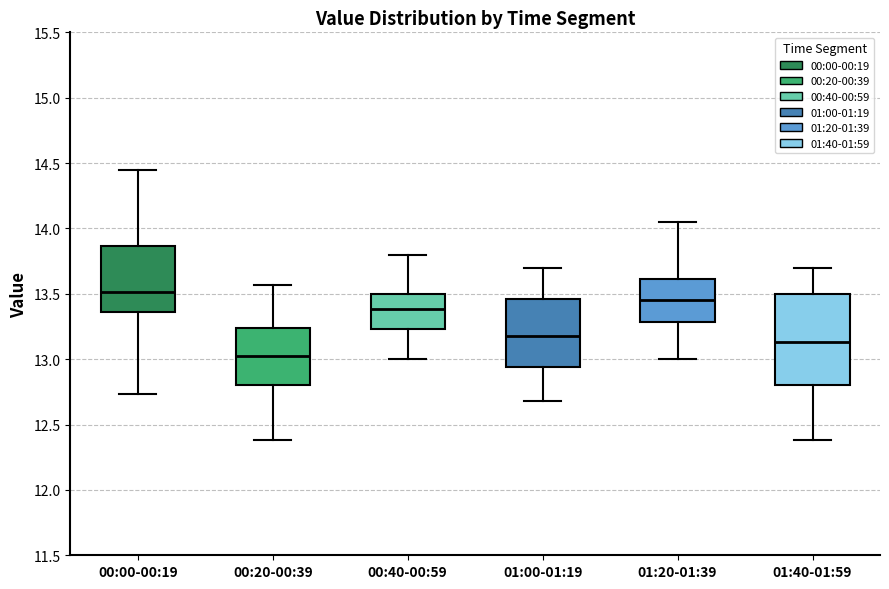

Comparing the boxes themselves (not the whiskers), which one is the tallest?

01:40-01:59